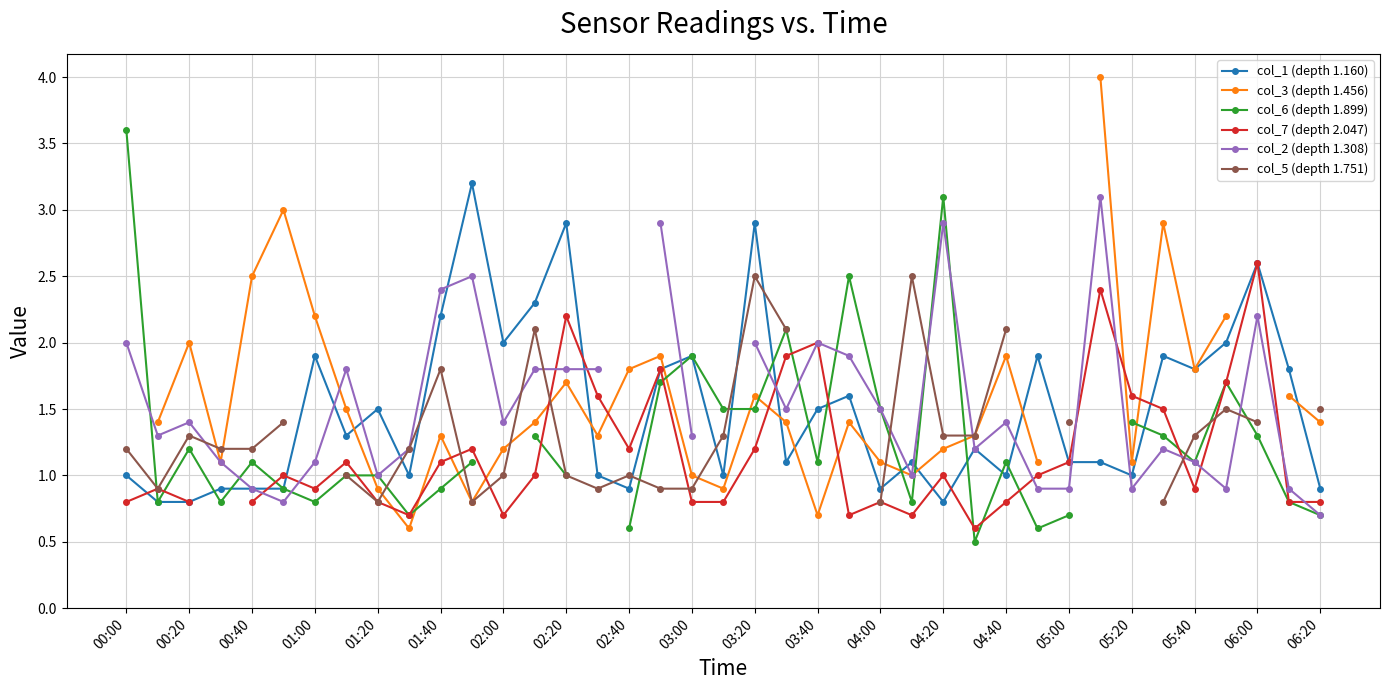

True or false: col_1 (depth 1.160) has a value of 1.5 at 01:20.

True